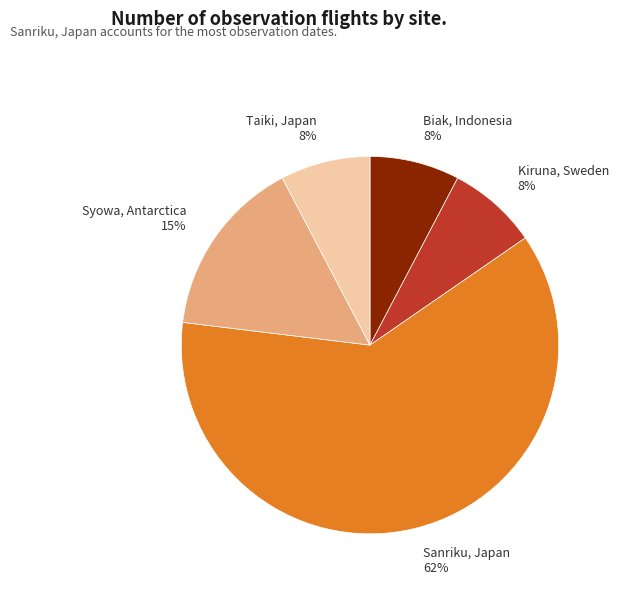

True or false: Kiruna, Sweden accounts for 17% of the total.

False